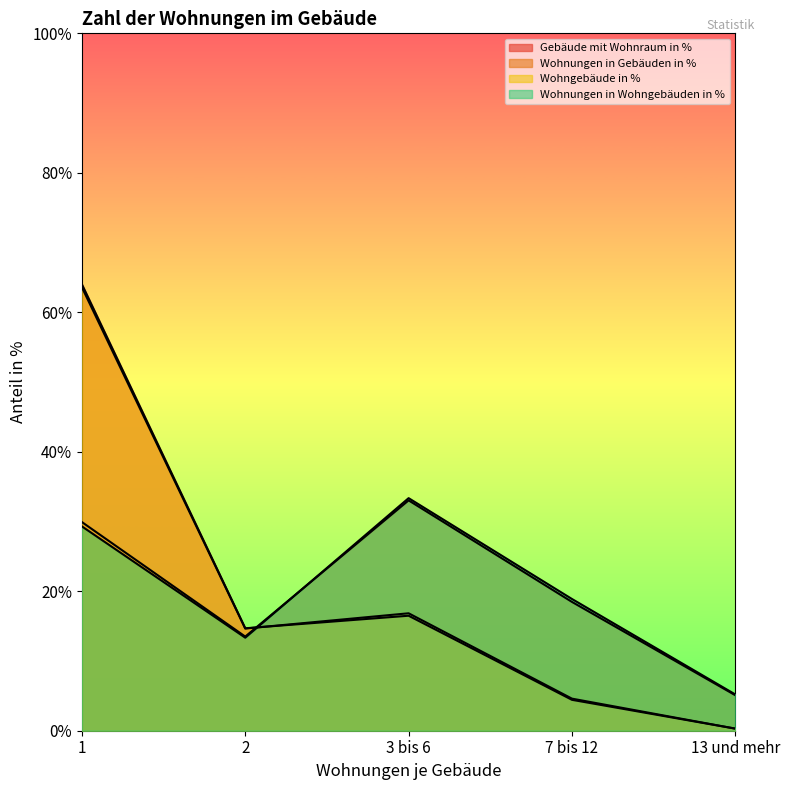

What are all the series names shown in the legend?

Gebäude mit Wohnraum in %, Wohnungen in Gebäuden in %, Wohngebäude in %, Wohnungen in Wohngebäuden in %